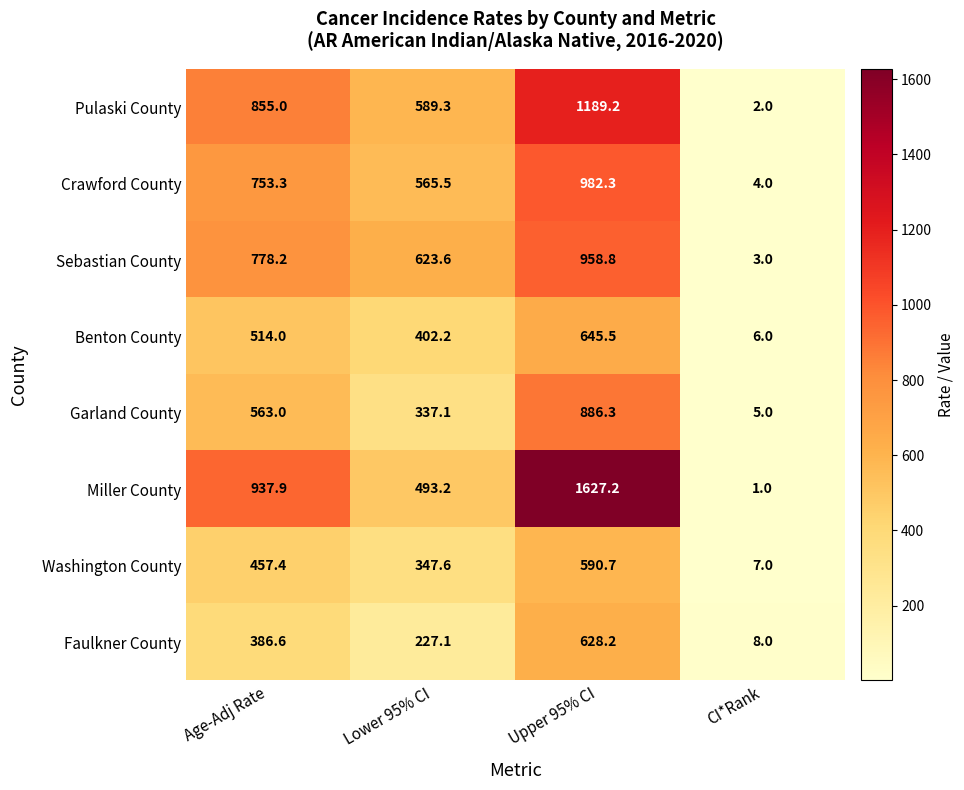

At which label does Faulkner County reach its peak?

Upper 95% CI